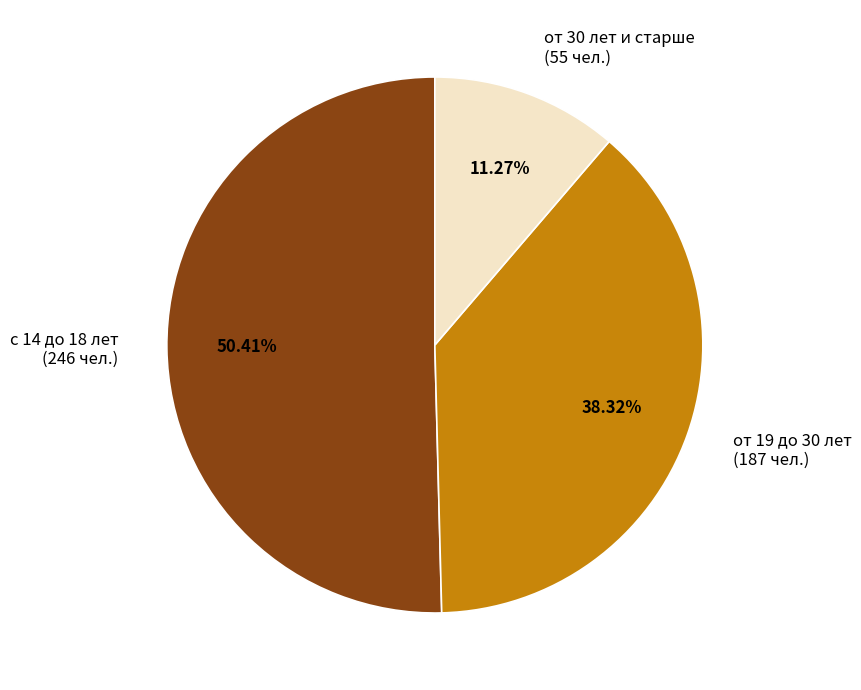

Does any single category account for the majority?

Yes